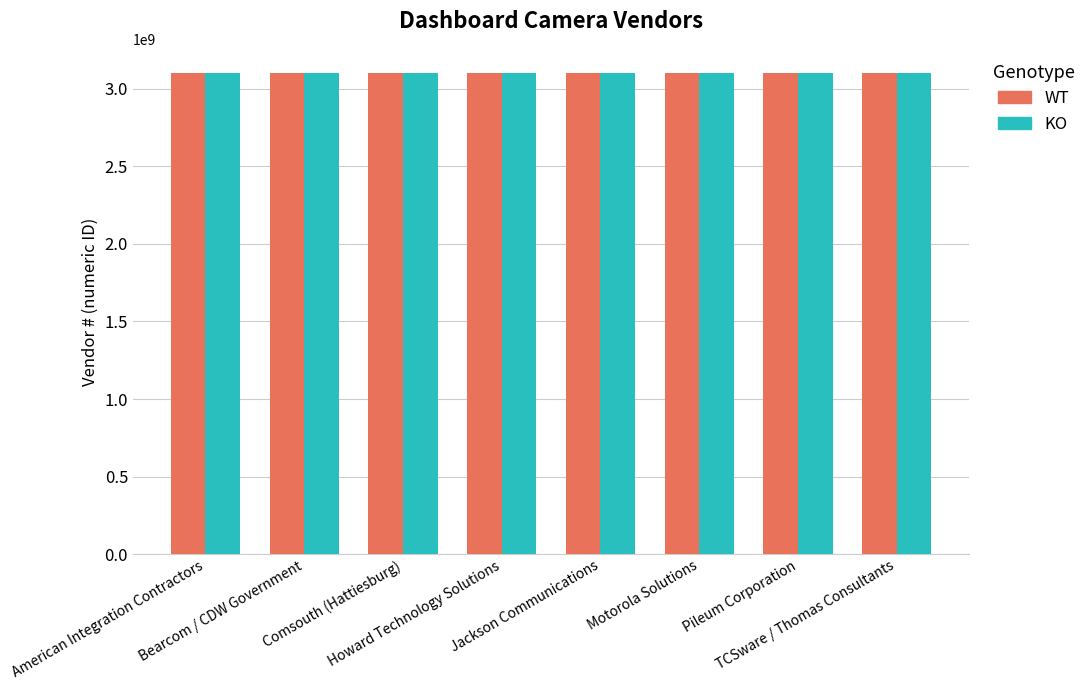

What is the highest value of the WT series?

3102088254